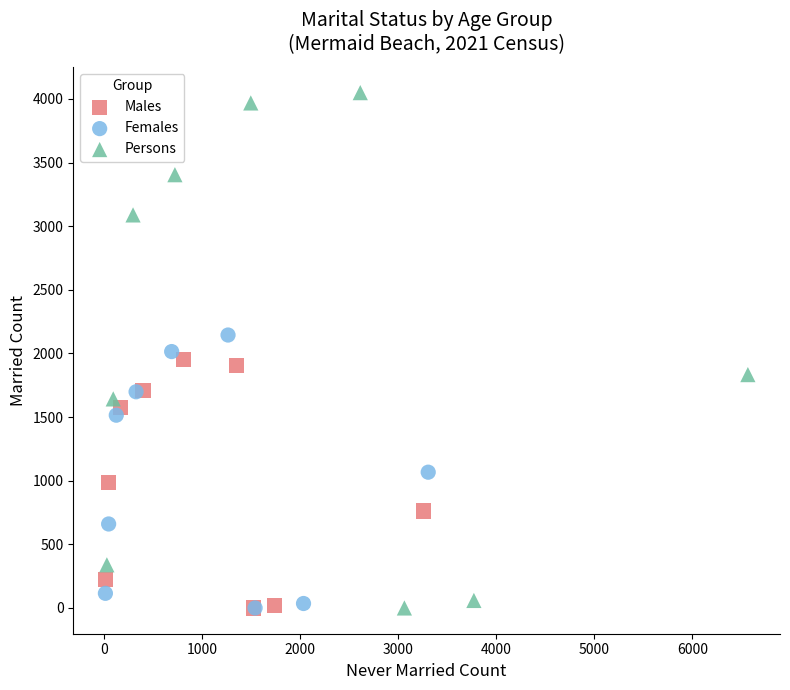

Which series reaches the maximum Y coordinate?

Persons